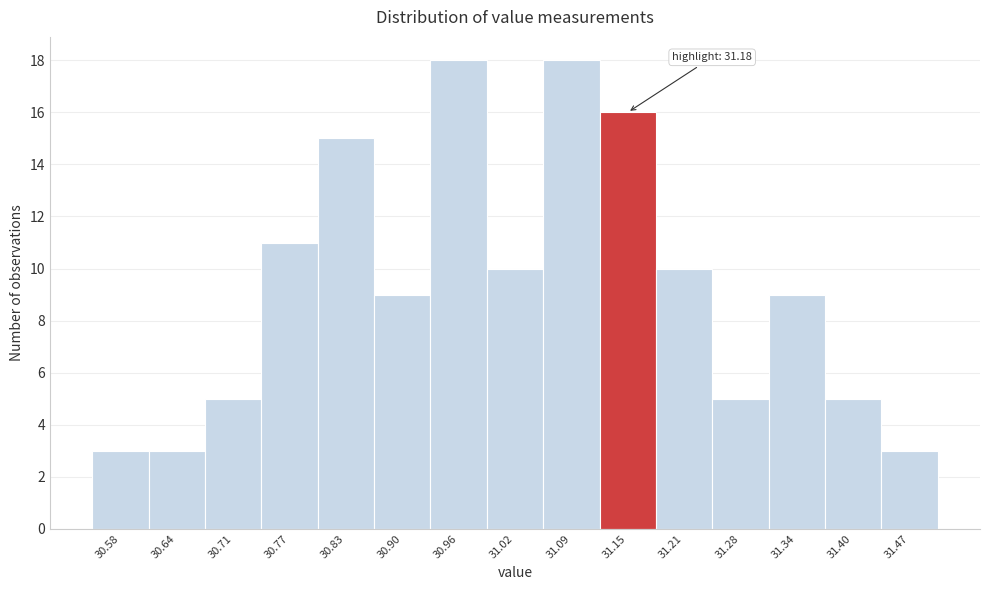

Reading right to left, list all the values displayed in this chart.

31.47=3	31.40=5	31.34=9	31.28=5	31.21=10	31.15=16	31.09=18	31.02=10	30.96=18	30.90=9	30.83=15	30.77=11	30.71=5	30.64=3	30.58=3